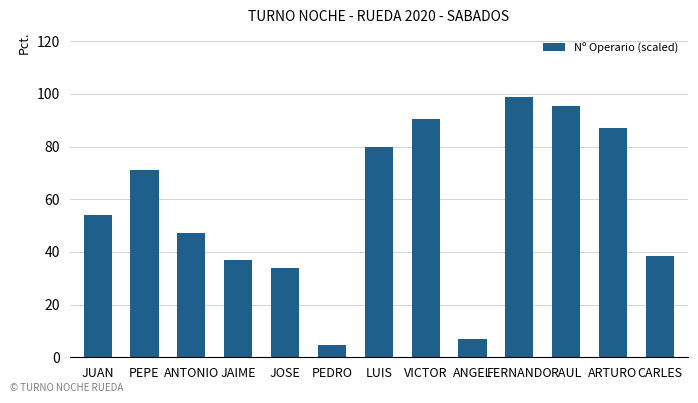

How many data points are above 54?

7